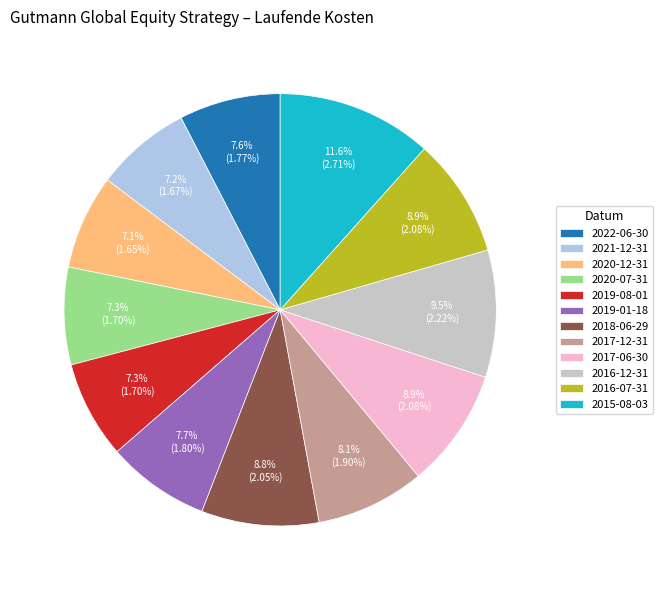

Is the sum of 2019-08-01 and 2019-01-18 greater than half?

No